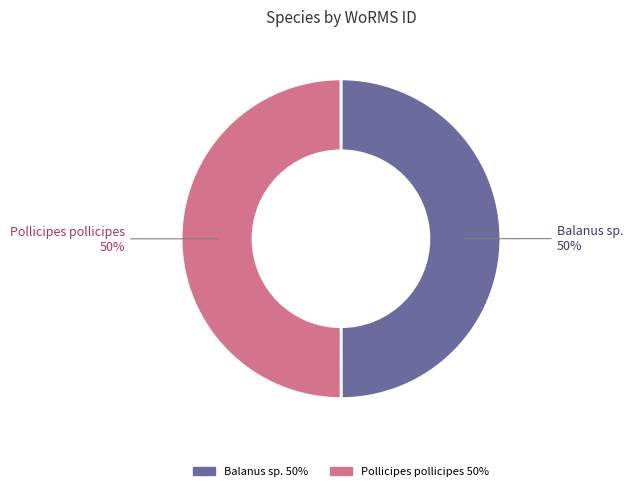

How many segments does this pie chart have?

2